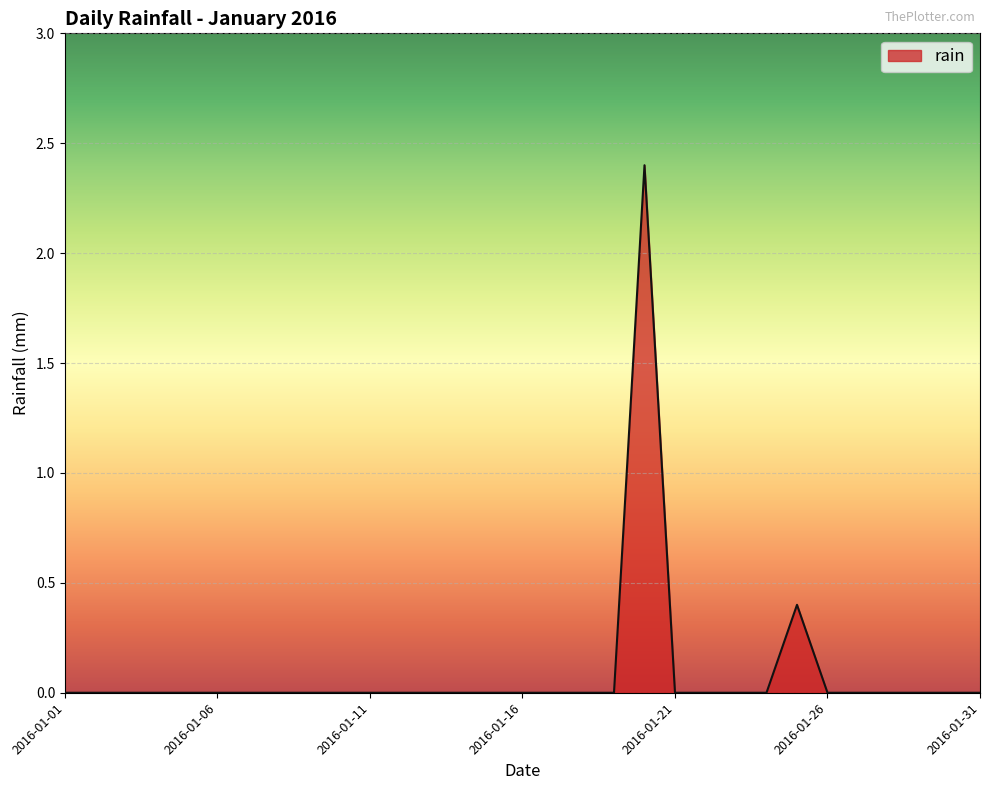

What is the greatest value displayed?

2.4